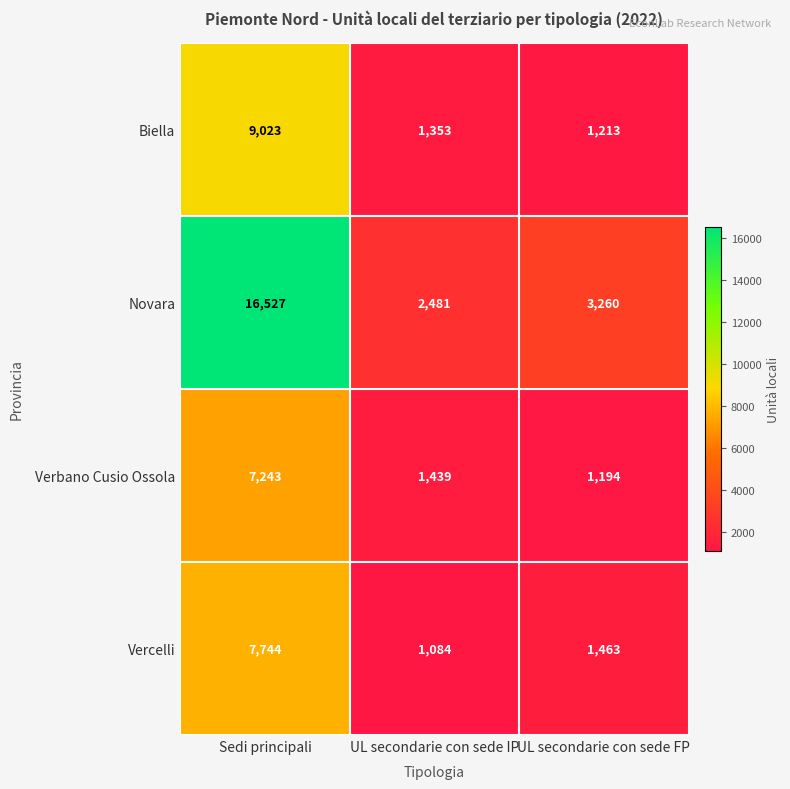

True or false: Biella has a value of 314 at UL secondarie con sede FP.

False